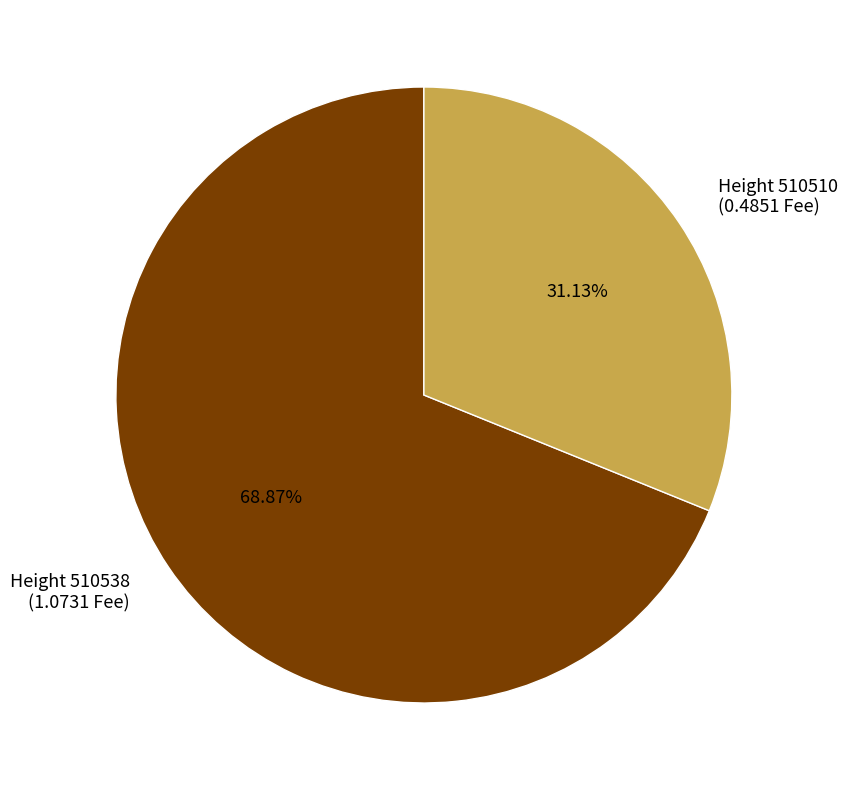

Between Height 510510 (0.4851 Fee) and Height 510538 (1.0731 Fee), which is larger?

Height 510538 (1.0731 Fee)